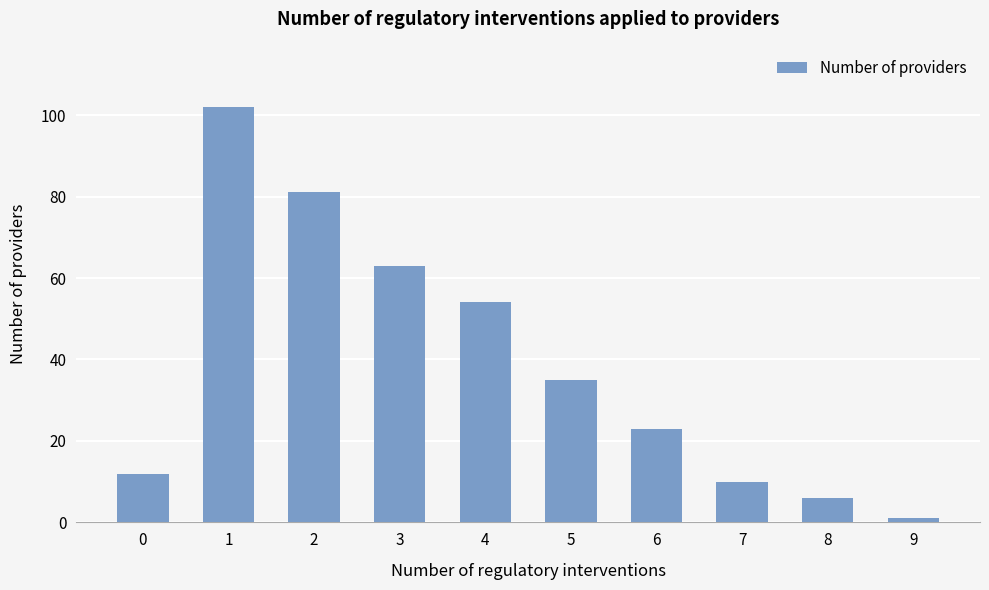

Which category has the lowest value across all series?

9